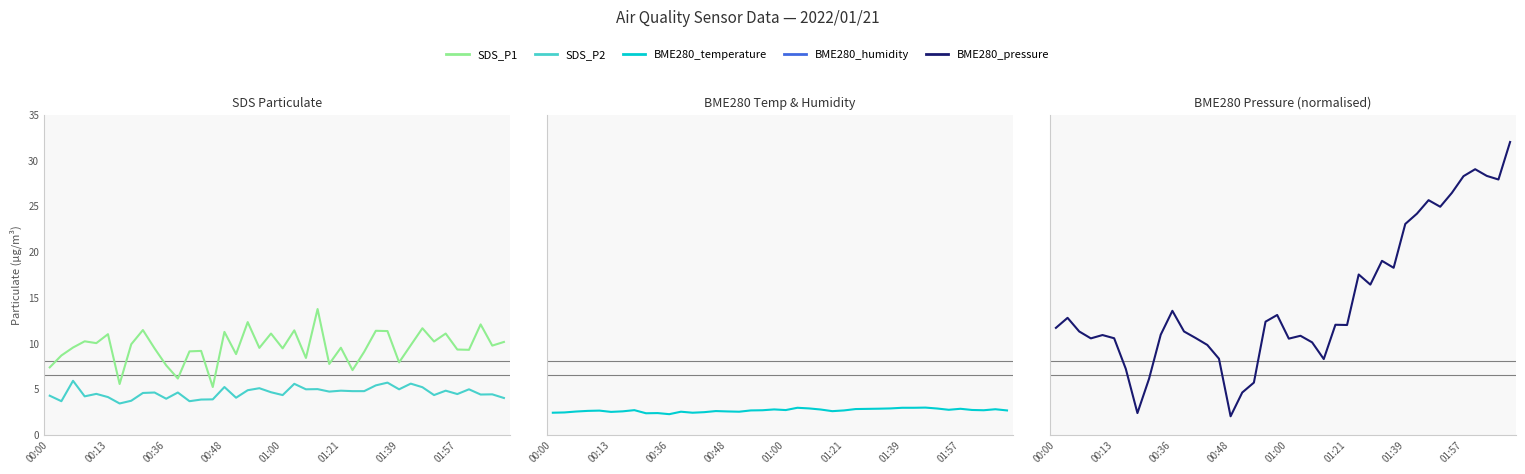

What is the label of the 5th point from the left?

01:00